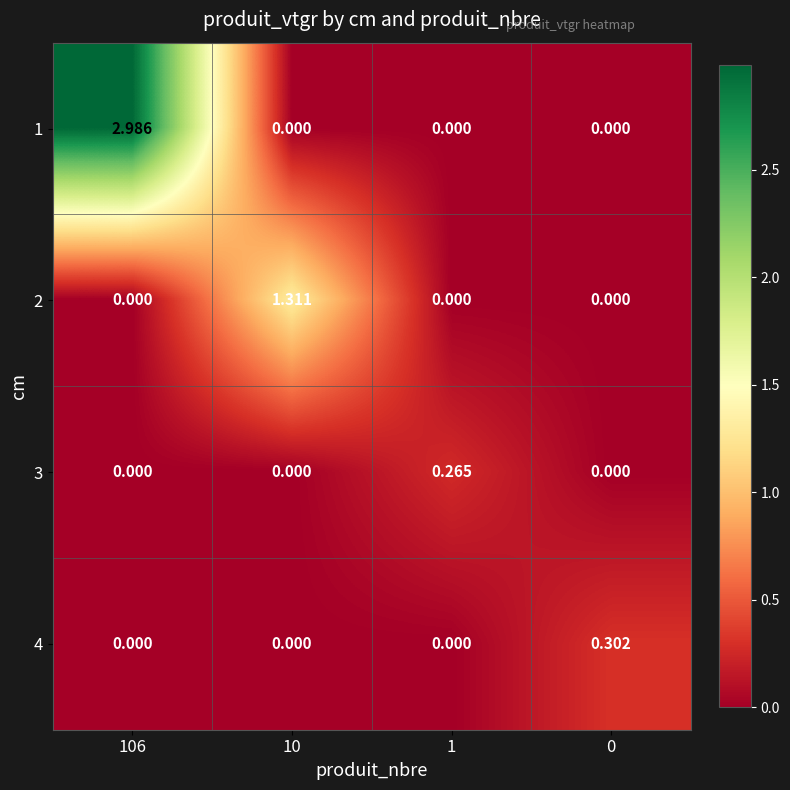

Is the value of 4 at 0 greater than the value of 1 at 1?

Yes